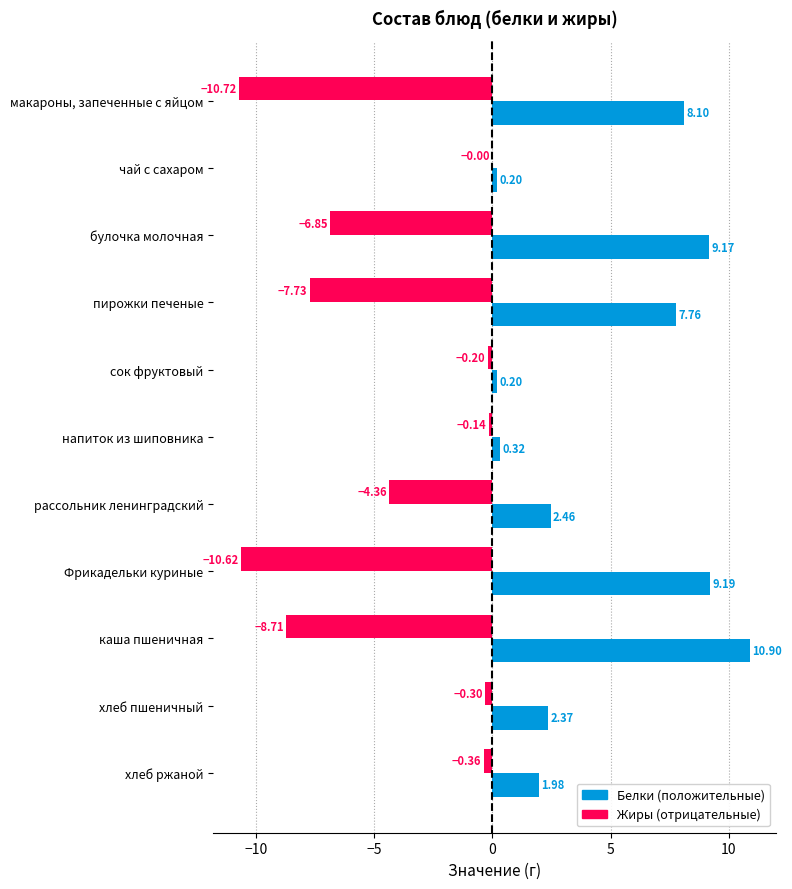

At which category is the sum across all series the highest?

булочка молочная